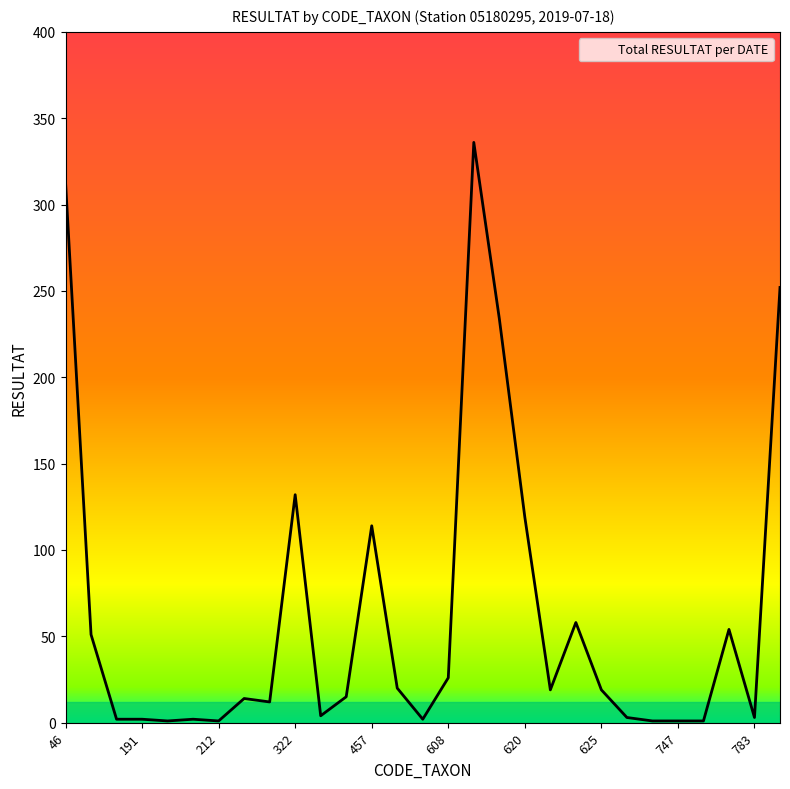

What is the maximum value shown in the chart?

336.0